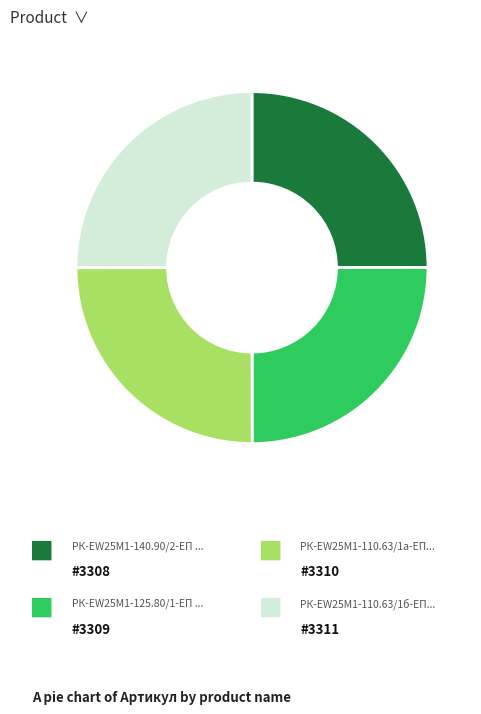

Does any single category account for the majority?

No